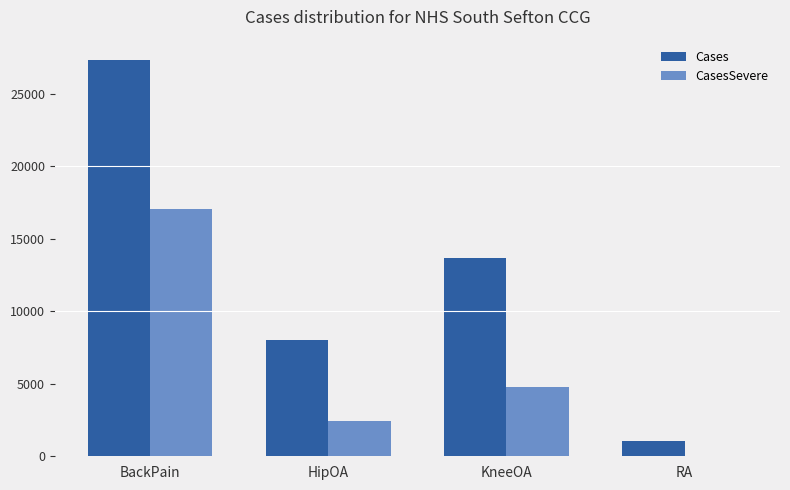

Which series changed the most between KneeOA and RA?

Cases